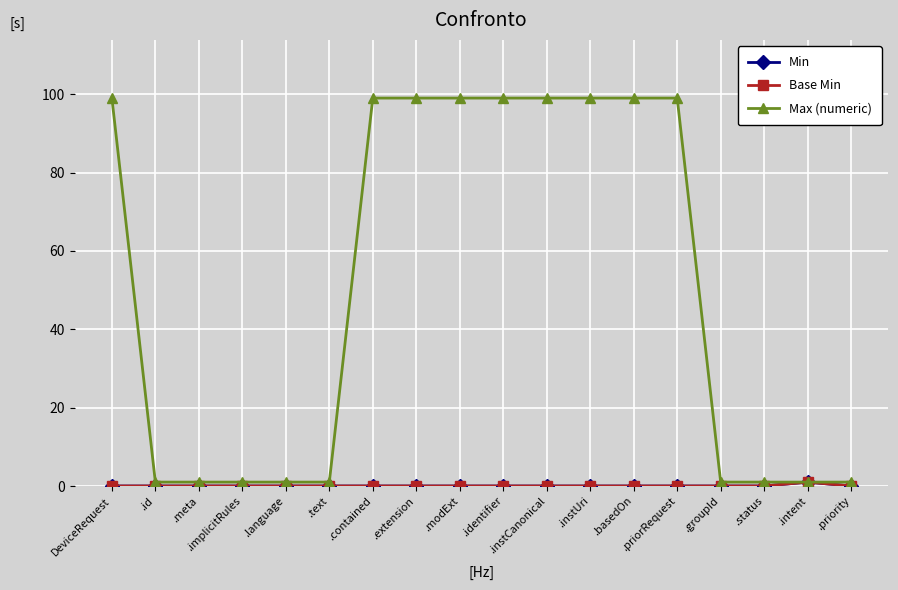

Does the chart have visible grid lines?

Yes